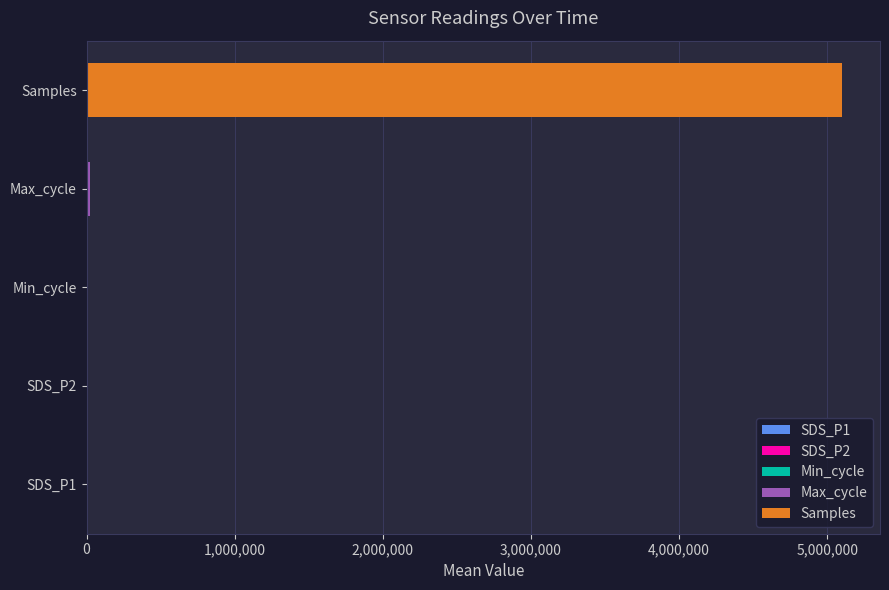

Does the chart contain stacked bars?

No